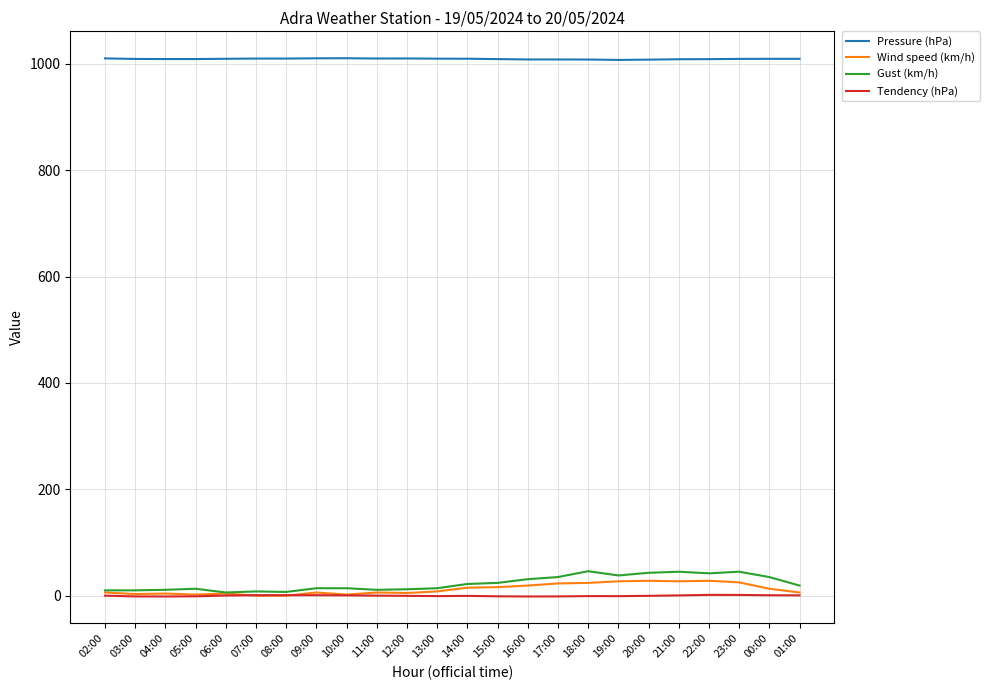

What is the maximum value shown in the chart?

1010.4